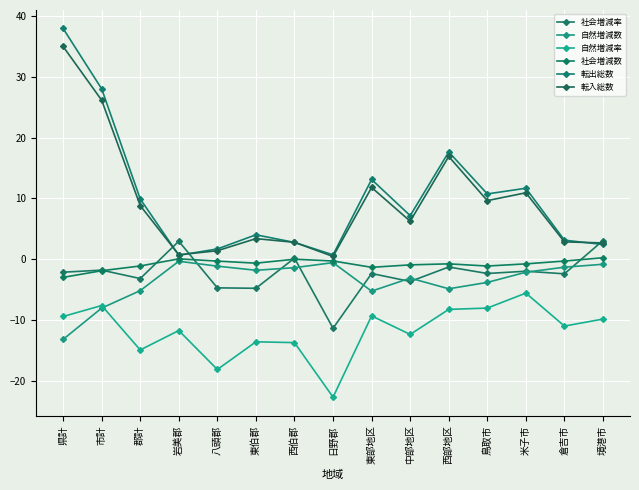

Count the number of data series in this chart.

6